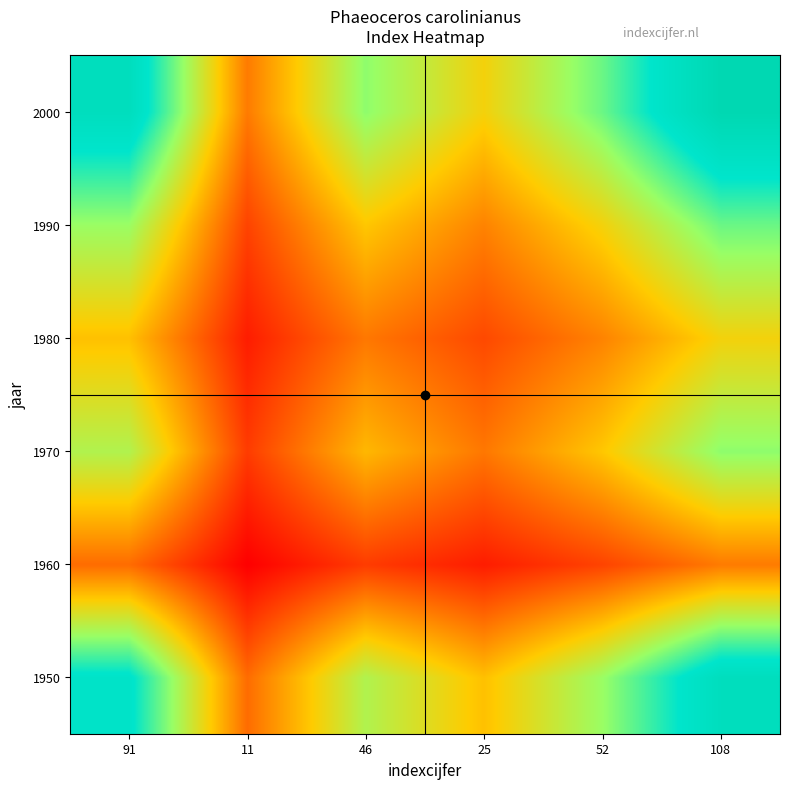

Reading left to right, what are all the values shown in this chart?

1950: 91=91.0	11=31.6	46=64.7	25=47.7	52=68.8	108=99.1
1960: 91=31.6	11=11.0	46=22.5	25=16.6	52=23.9	108=34.5
1970: 91=64.7	11=22.5	46=46.0	25=33.9	52=48.9	108=70.5
1980: 91=47.7	11=16.6	46=33.9	25=25.0	52=36.1	108=52.0
1990: 91=68.8	11=23.9	46=48.9	25=36.1	52=52.0	108=74.9
2000: 91=99.1	11=34.5	46=70.5	25=52.0	52=74.9	108=108.0